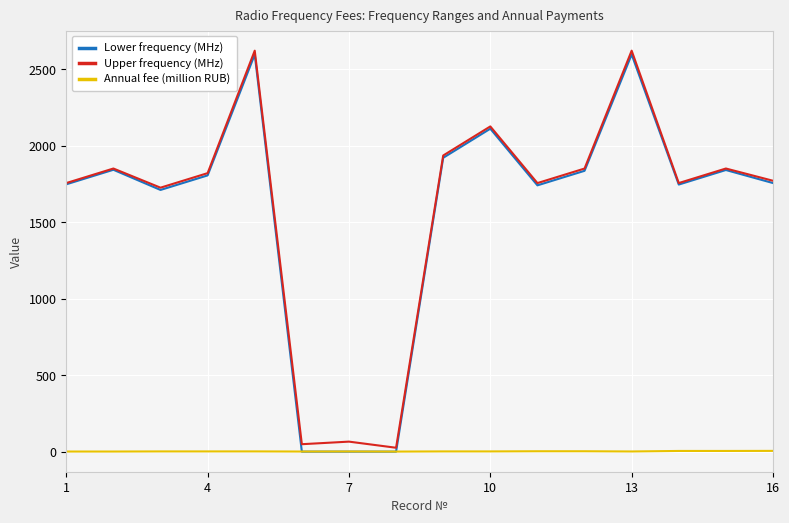

What is the maximum value for Lower frequency (MHz)?

2595.0